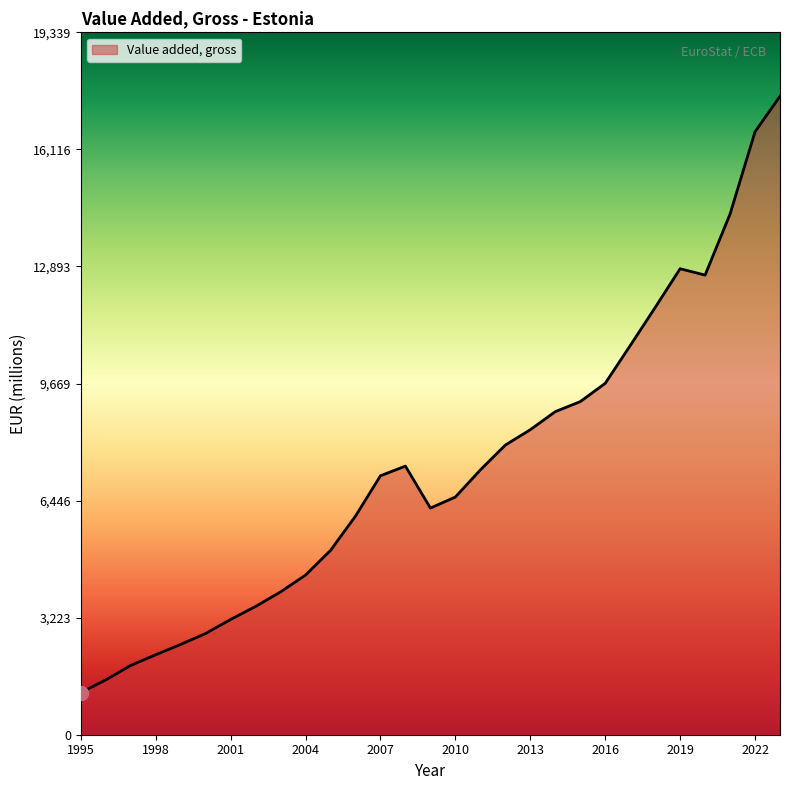

What is the difference between the maximum and minimum values?

16421.0